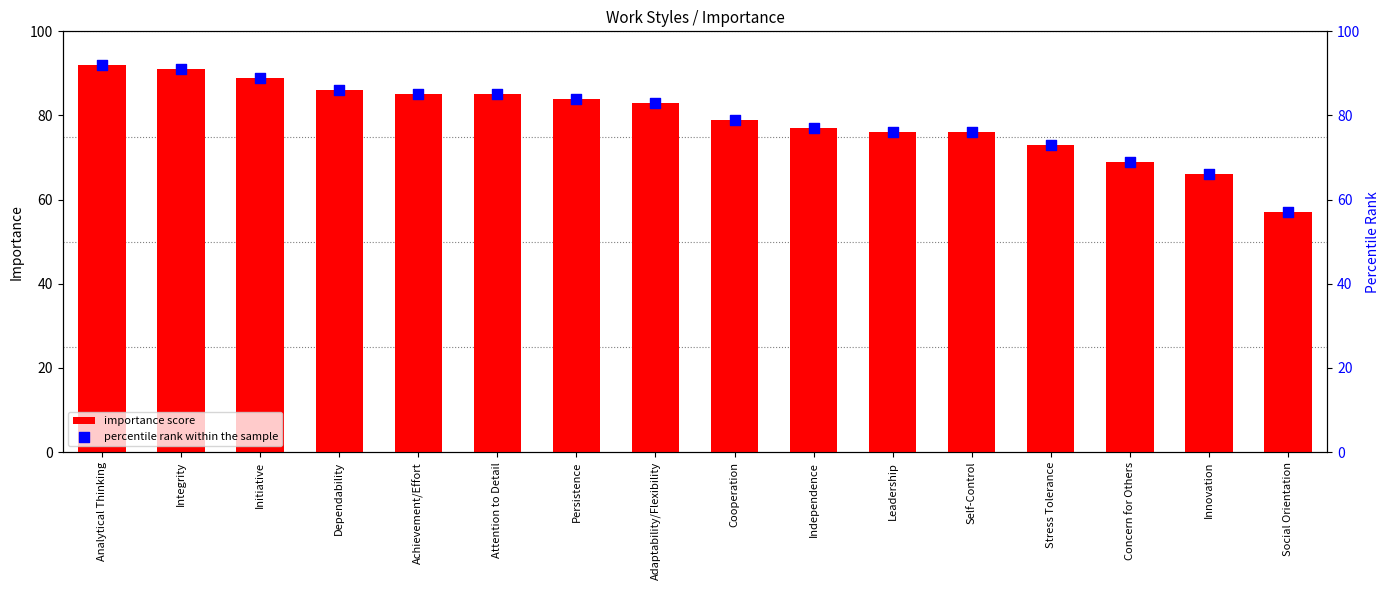

Is the value of importance score at Concern for Others greater than the value of percentile rank within the sample at Social Orientation?

Yes